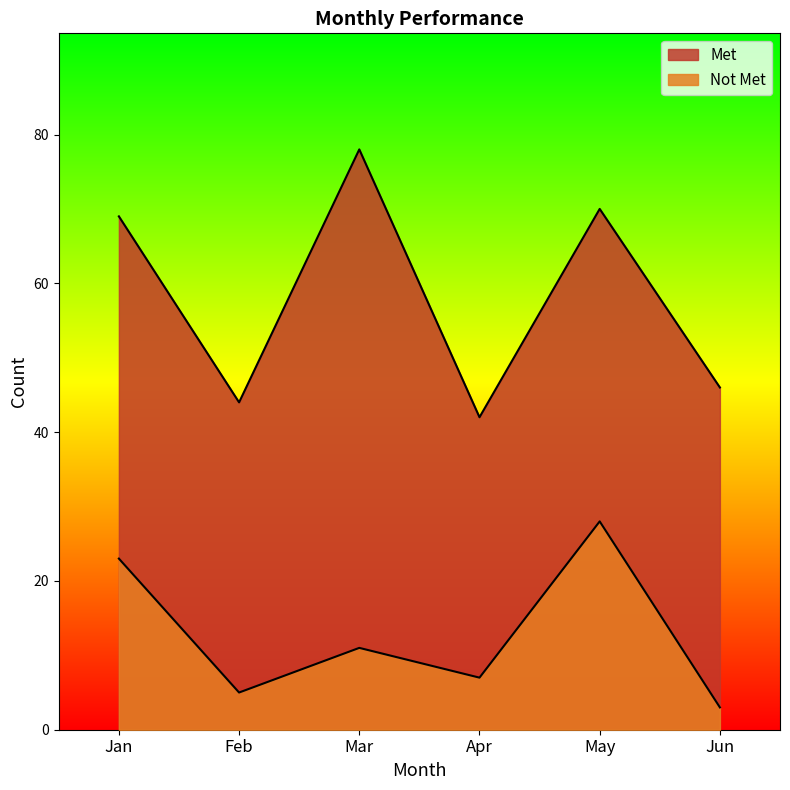

The Not Met series shows 2 at Mar. True or false?

False